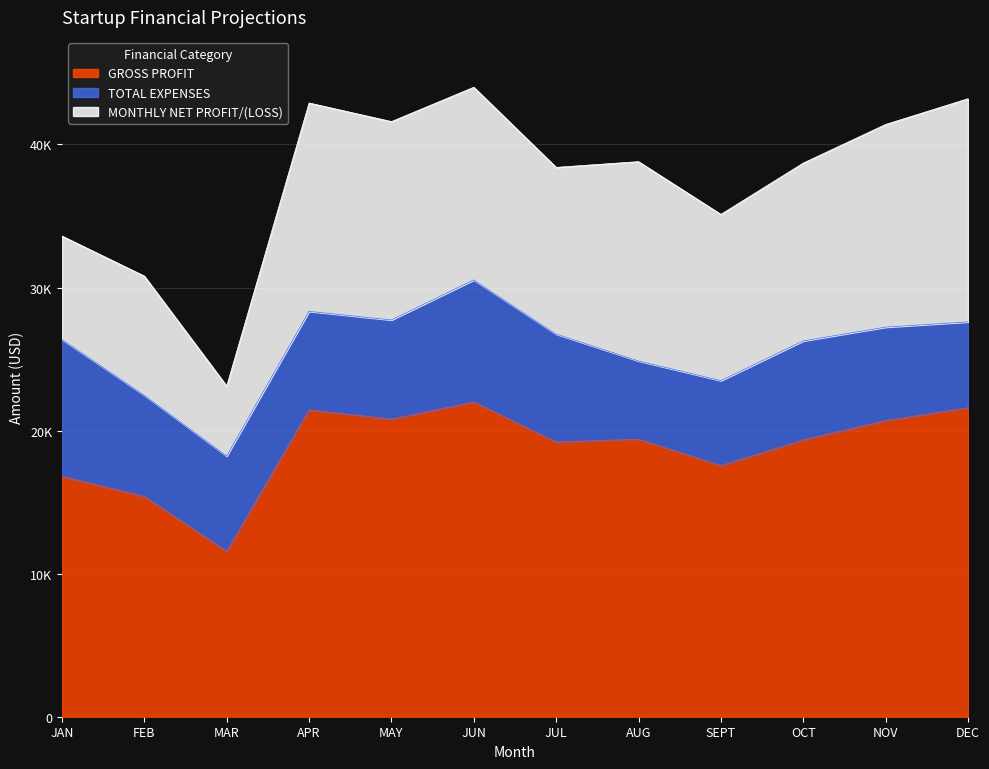

Does the chart display data point markers on the line(s)?

No